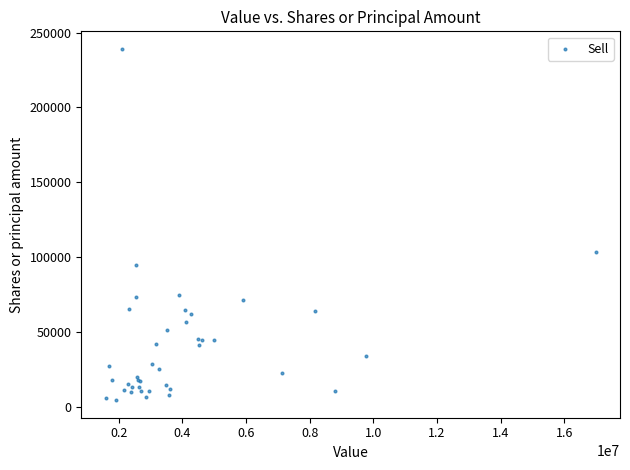

What Y value in the scatter plot is closest to 121672?

103004